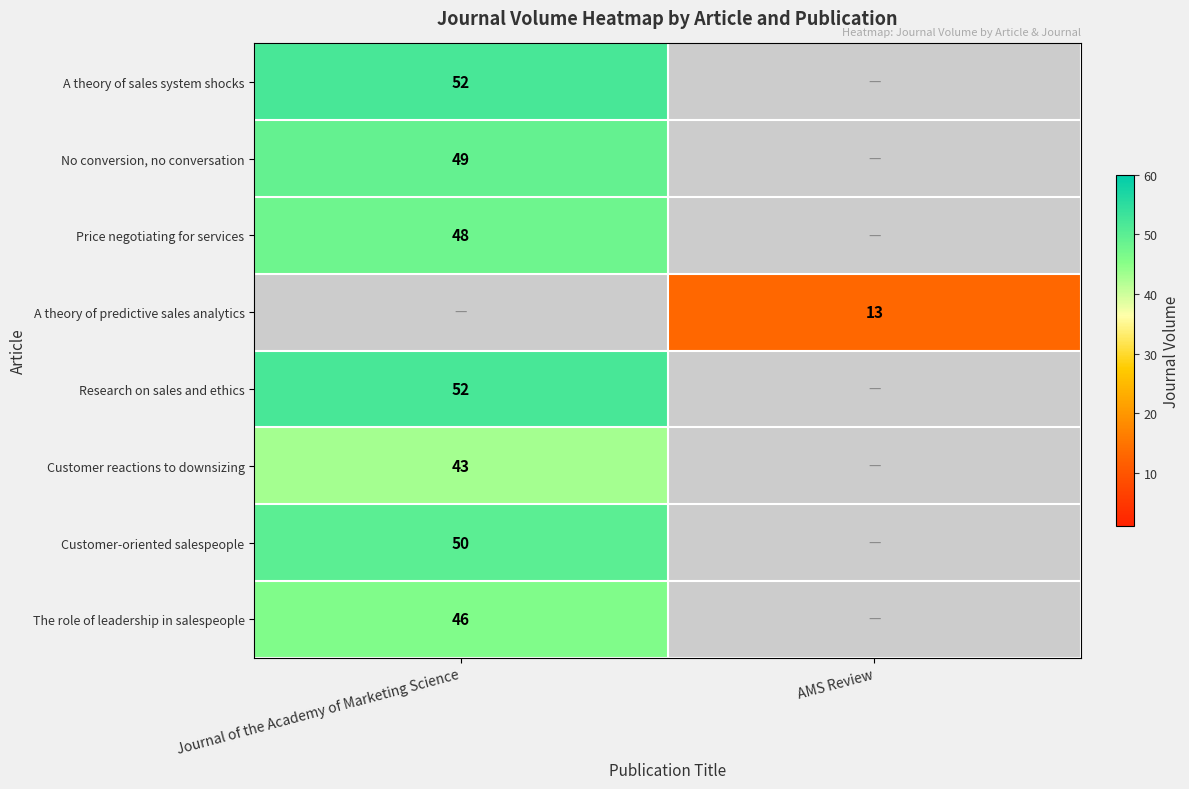

The value of Research on sales and ethics at Journal of the Academy of Marketing Science is 10. True or false?

False